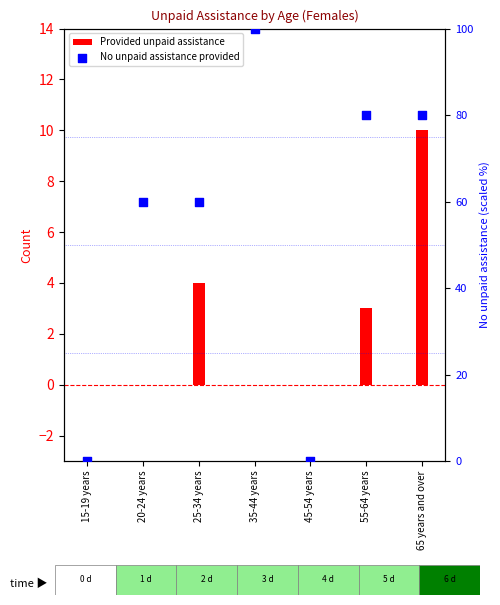

Is the value of No unpaid assistance provided at 25-34 years greater than the value of Provided unpaid assistance at 15-19 years?

Yes